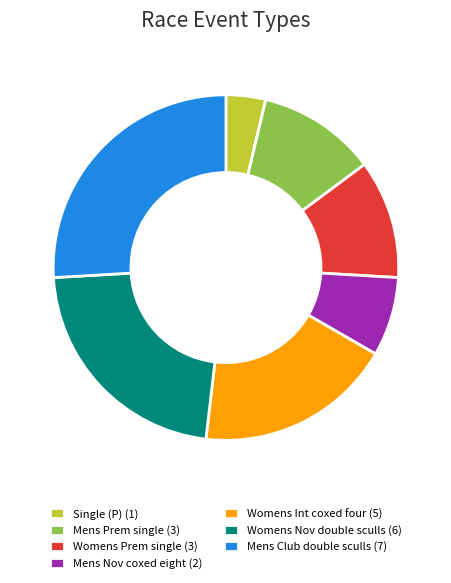

True or false: Womens Int coxed four (5) accounts for 33% of the total.

False